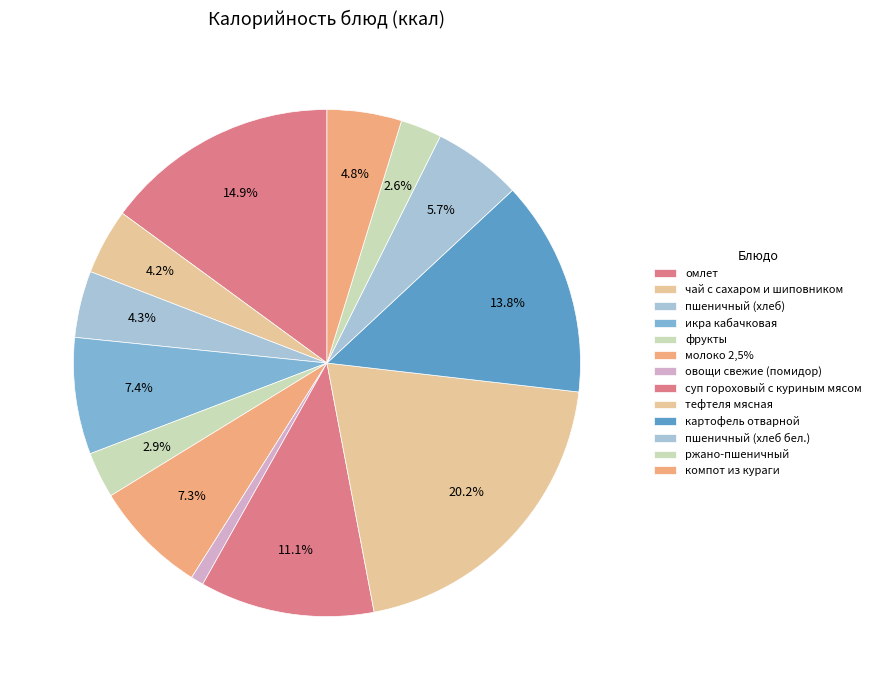

How many slices are in this pie chart?

13